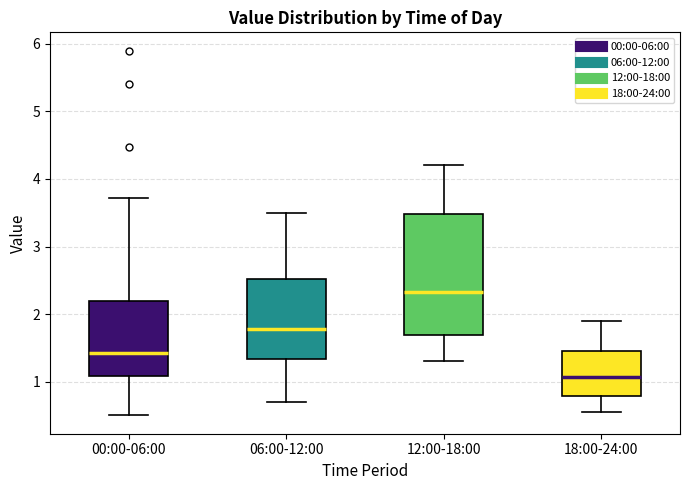

Reading left to right, transcribe this box plot: for each box, give where its median line is, the range the box spans, and where its two whiskers end, as read against the y-axis. The values are not printed on the chart, so give them approximately, as read against the axis.

00:00-06:00: median 1.4, box 1.1 to 2.2, whiskers 0.5 to 3.7
06:00-12:00: median 1.8, box 1.3 to 2.5, whiskers 0.7 to 3.5
12:00-18:00: median 2.3, box 1.7 to 3.5, whiskers 1.3 to 4.2
18:00-24:00: median 1.1, box 0.8 to 1.5, whiskers 0.6 to 1.9